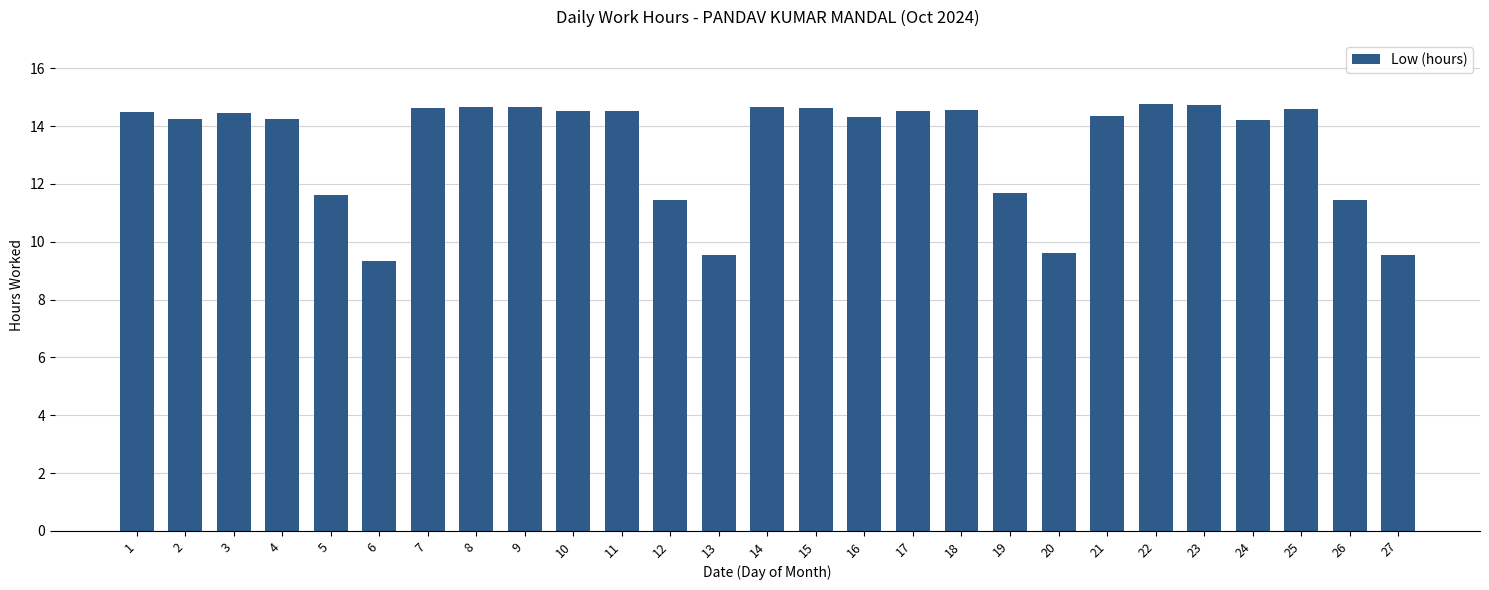

At which label does the data first exceed 14?

1